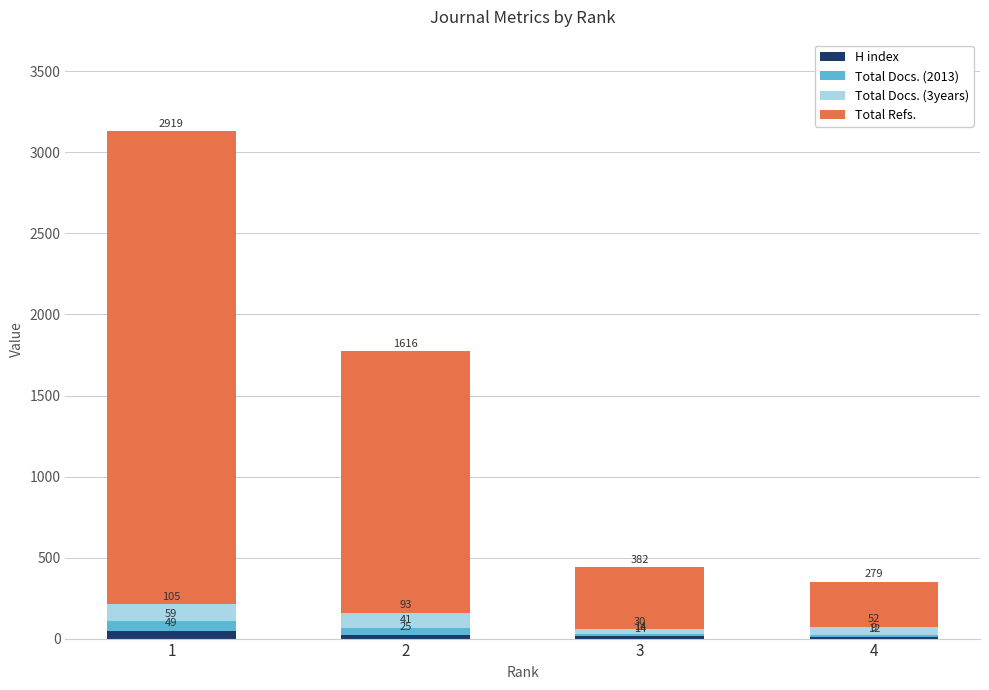

True or false: H index has a value of 14 at 3.

True